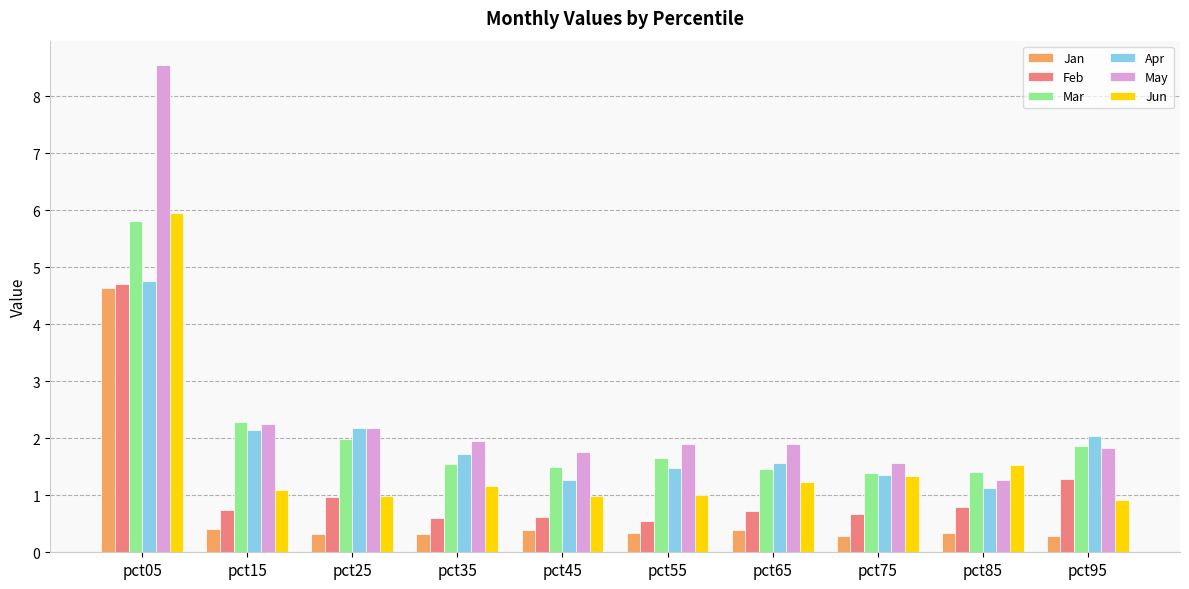

What is the spread (max minus min) of values at pct35?

1.6